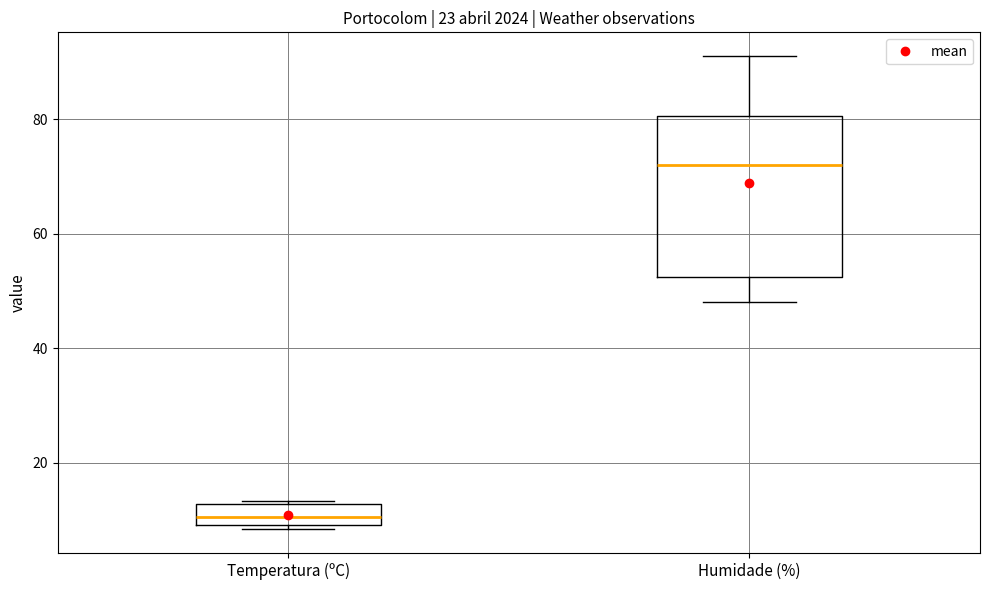

Reading left to right, transcribe this box plot: for each box, give where its median line is, the range the box spans, and where its two whiskers end, as read against the y-axis. The values are not printed on the chart, so give them approximately, as read against the axis.

Temperatura (ºC): median 10 (inside the box), box 10 to 12, whiskers 8 to 14
Humidade (%): median 72, box 52 to 80, whiskers 48 to 92